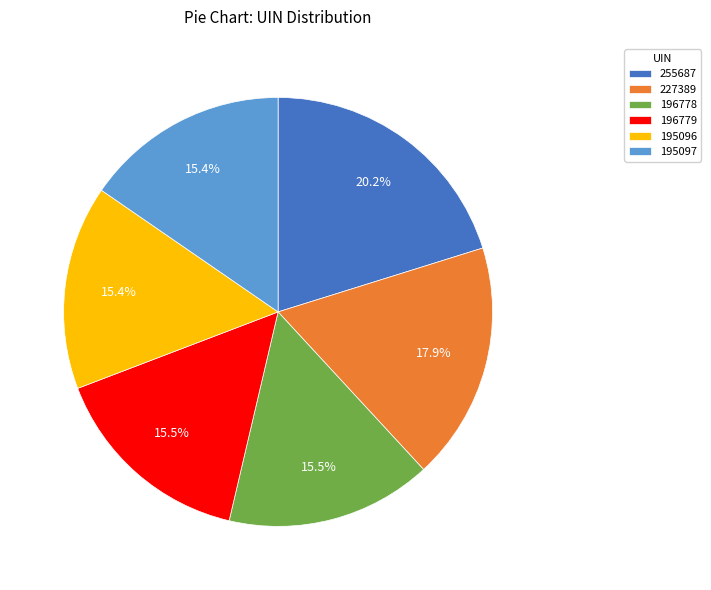

To the nearest percent, what is the combined percentage of 195097 and 196778?

31%